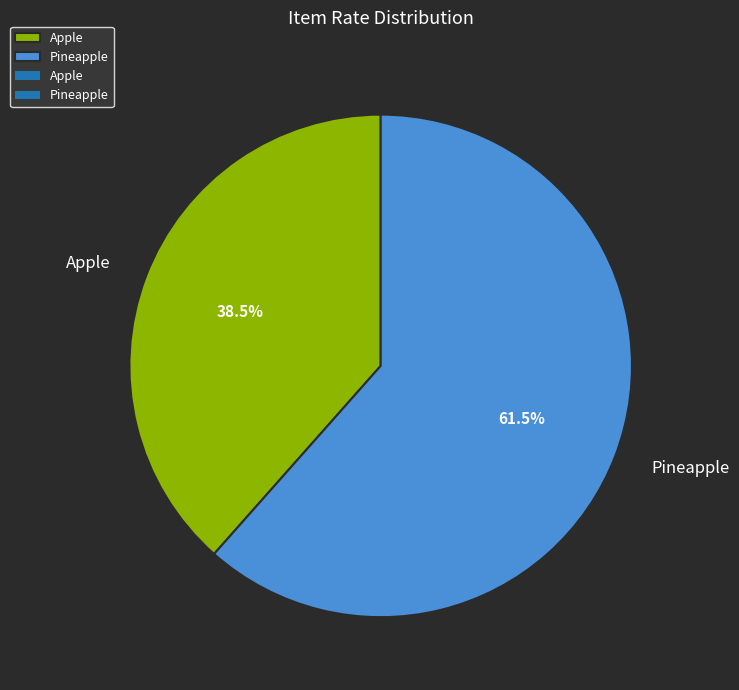

To the nearest percent, what is the combined percentage of Pineapple and Apple?

100%